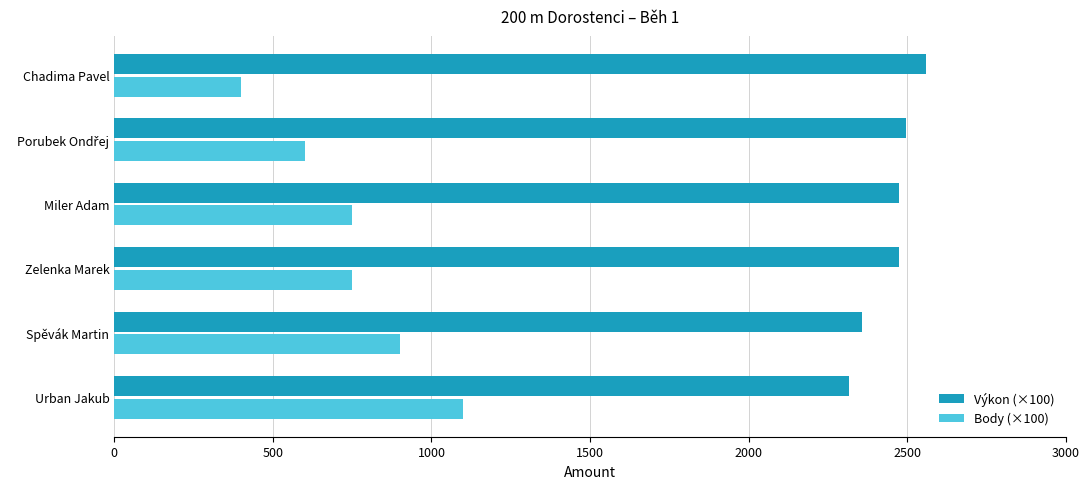

What are all the series names shown in the legend?

Výkon (×100), Body (×100)